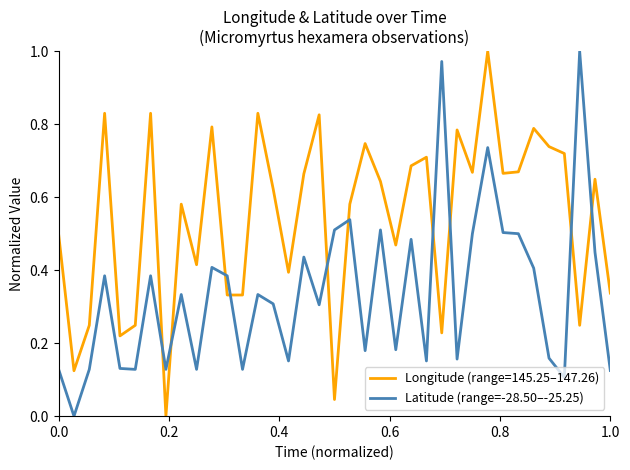

How many times do Longitude (range=145.25–147.26) and Latitude (range=-28.50–-25.25) cross each other?

10